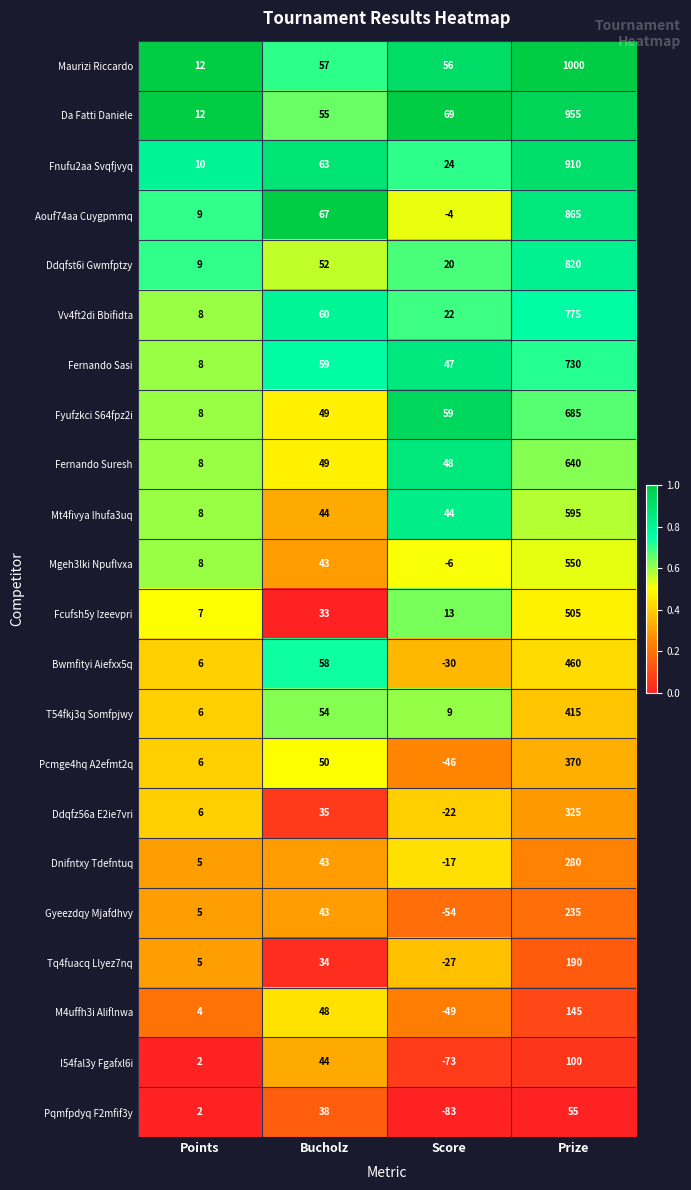

Rank the series by their maximum value, from highest to lowest.

Maurizi Riccardo, Da Fatti Daniele, Fnufu2aa Svqfjvyq, Aouf74aa Cuygpmmq, Ddqfst6i Gwmfptzy, Vv4ft2di Bbifidta, Fernando Sasi, Fyufzkci S64fpz2i, Fernando Suresh, Mt4fivya Ihufa3uq, Mgeh3lki Npuflvxa, Fcufsh5y Izeevpri, Bwmfityi Aiefxx5q, T54fkj3q Somfpjwy, Pcmge4hq A2efmt2q, Ddqfz56a E2ie7vri, Dnifntxy Tdefntuq, Gyeezdqy Mjafdhvy, Tq4fuacq Llyez7nq, M4uffh3i Aliflnwa, I54fal3y Fgafxl6i, Pqmfpdyq F2mfif3y